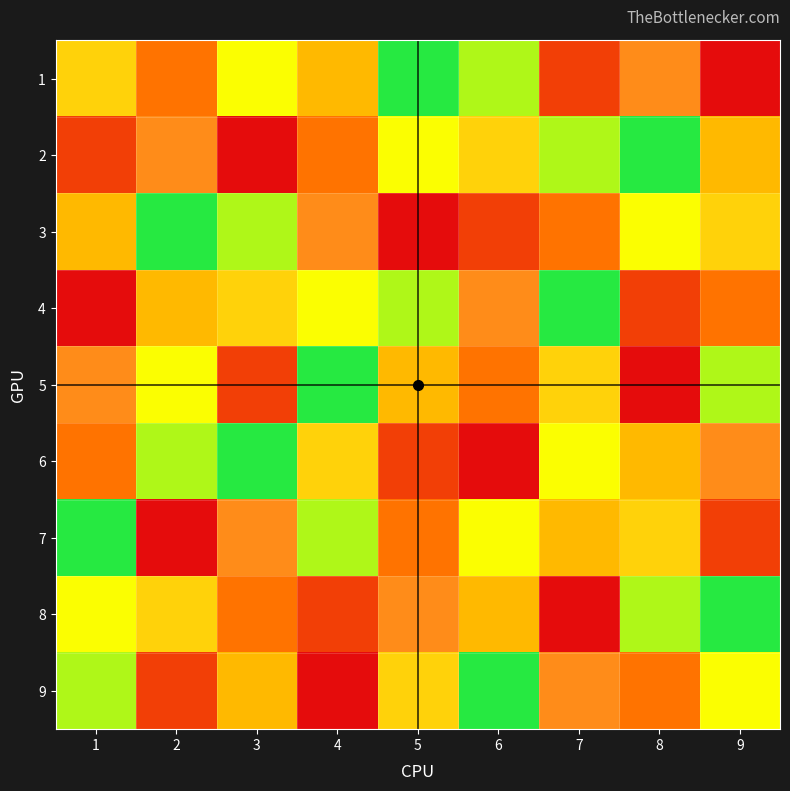

At which category is the sum across all series the highest?

1